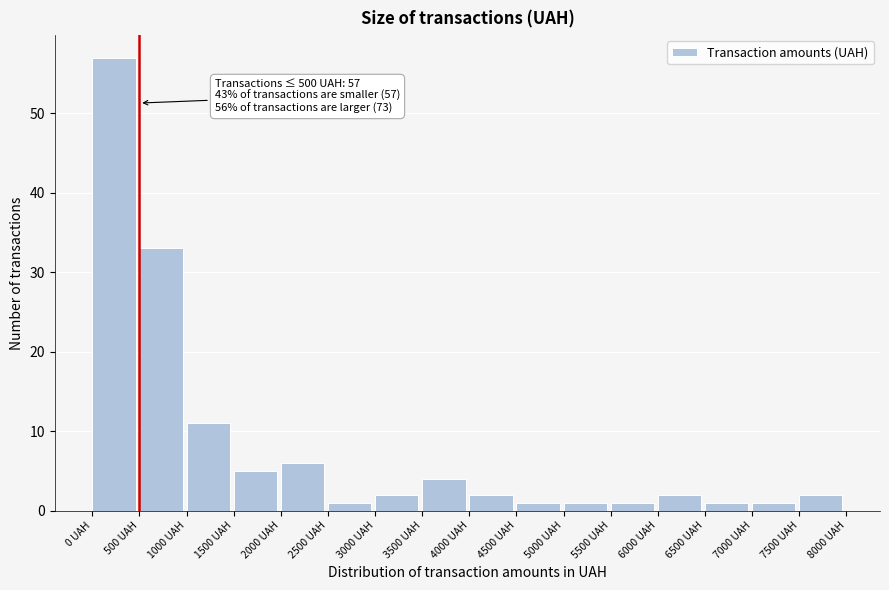

Which range on the x-axis has the tallest bar?

0 to 500